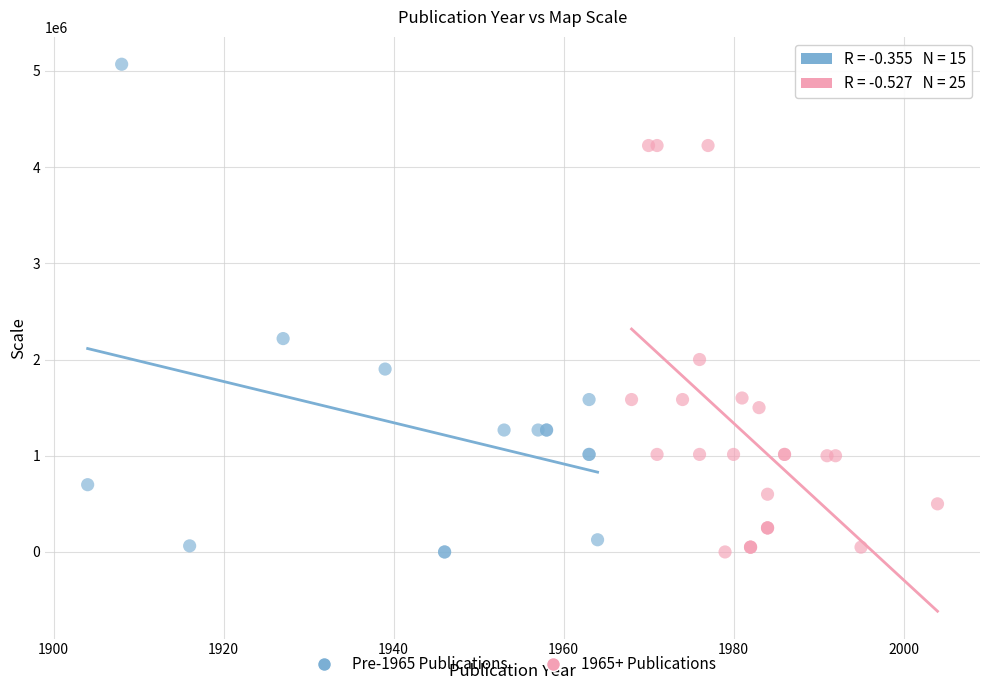

Which series contains the highest Y value?

Pre-1965 Publications